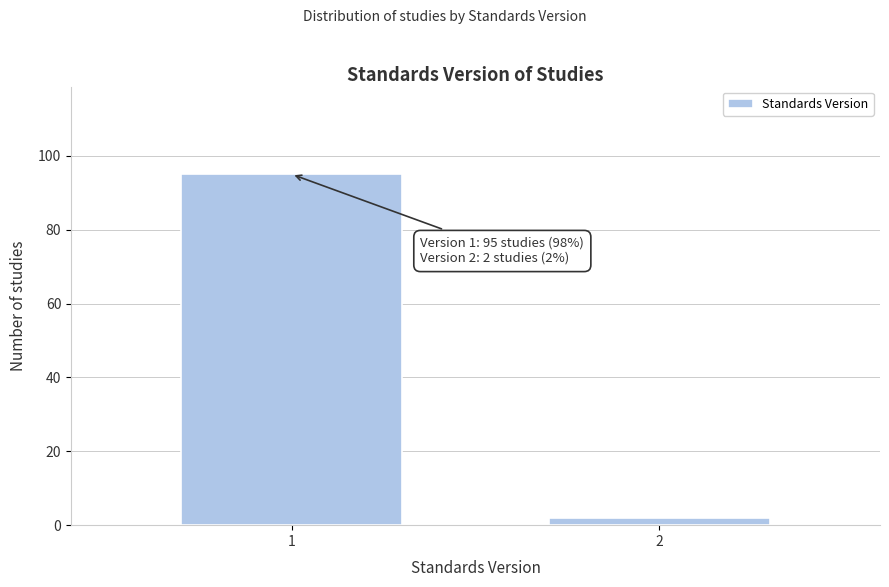

Reading left to right, extract all data points from this chart.

1=95	2=2